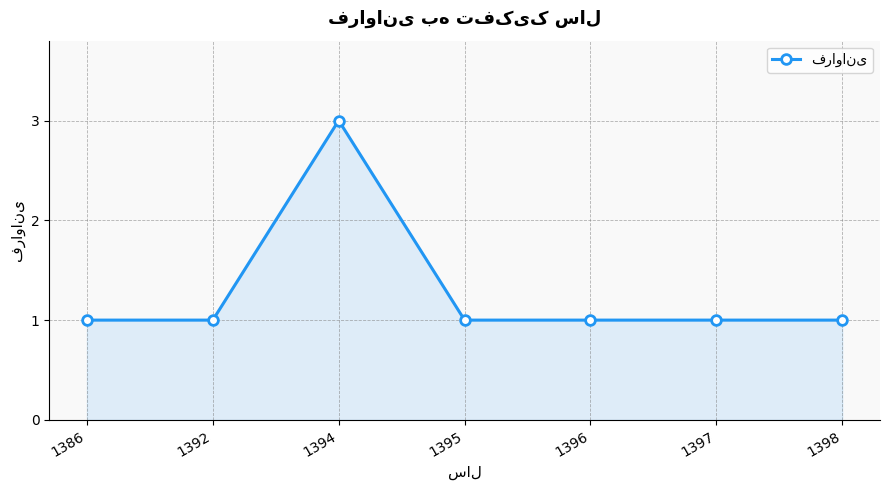

What is the approximate value at 1392?

1